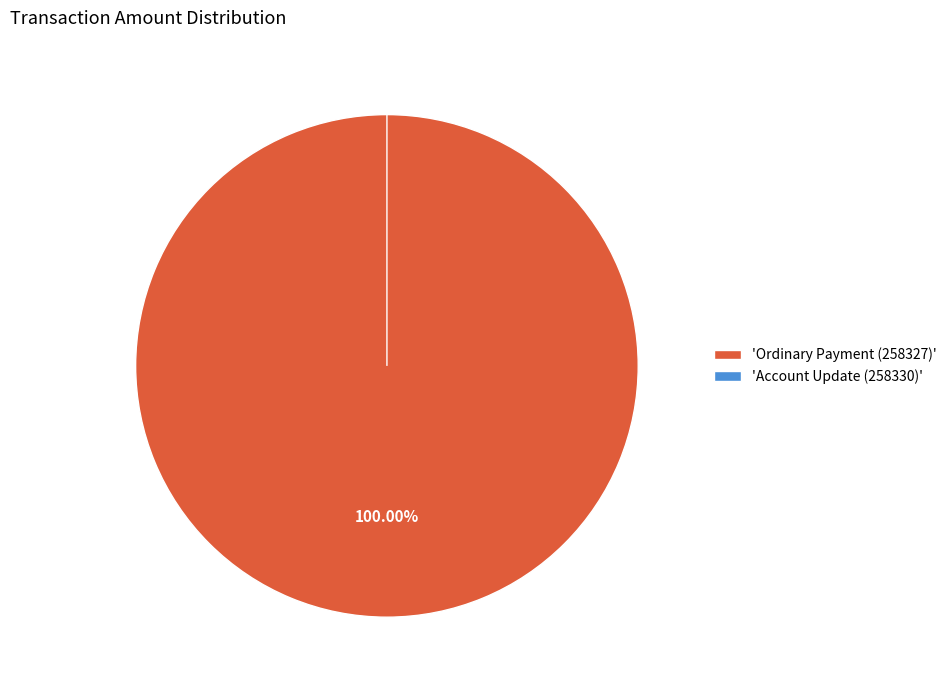

To the nearest percent, what is the difference between the largest and smallest slice percentages?

100%